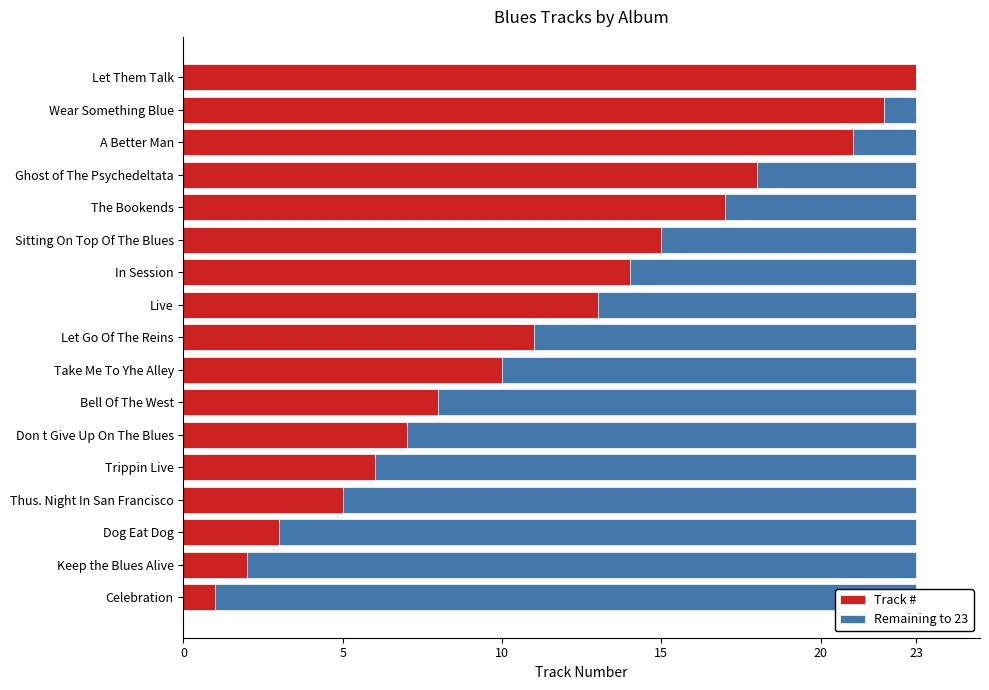

Reading left to right, list all the values displayed in this chart.

Track #: 1	2	3	5	6	7	8	10	11	13	14	15	17	18	21	22	23
Remaining to 23: 22	21	20	18	17	16	15	13	12	10	9	8	6	5	2	1	0